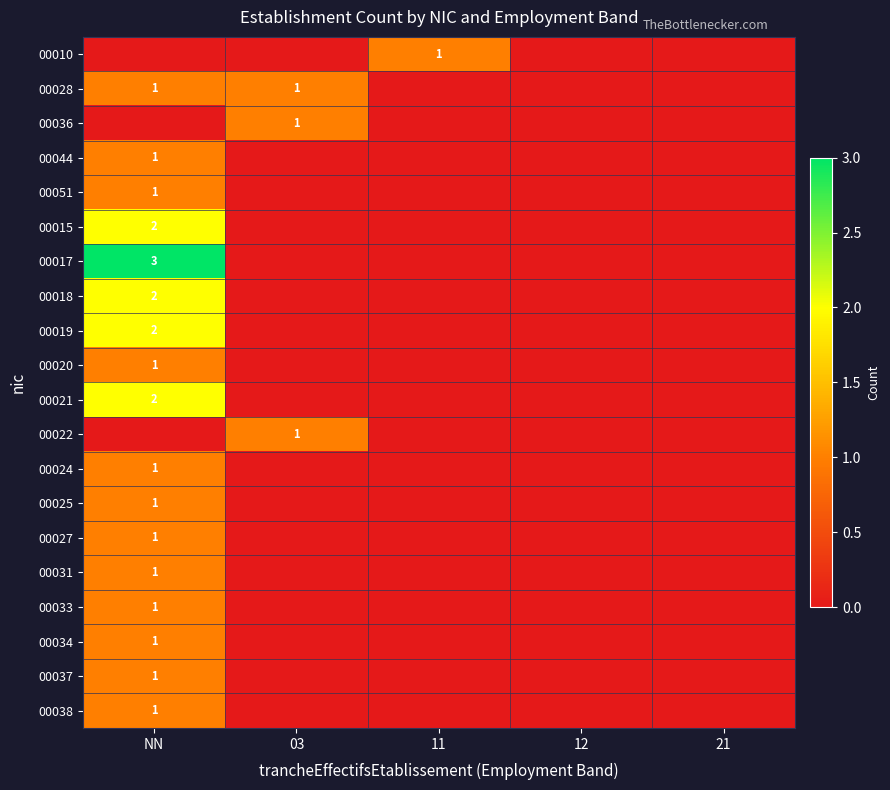

Is the value of 00051 at NN greater than the value of 00021 at NN?

No